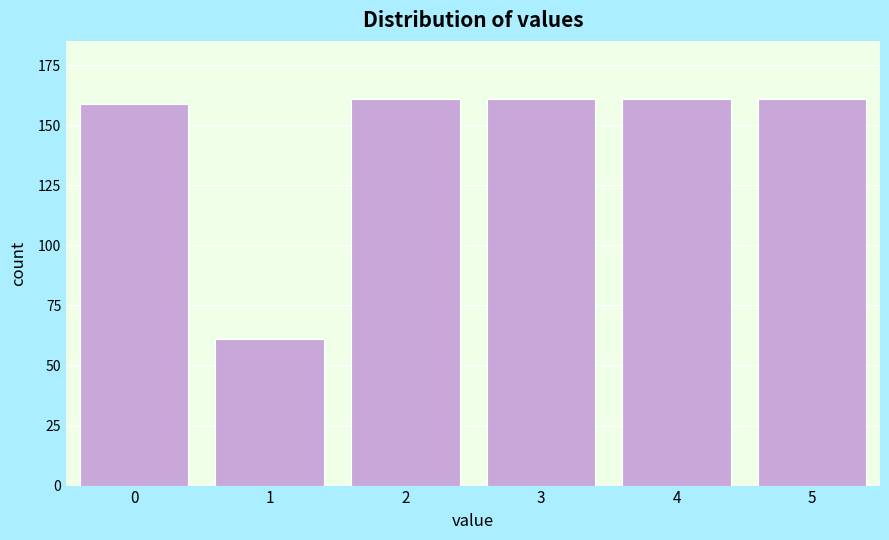

Reading right to left, transcribe all the data shown in this chart.

161	161	161	161	61	159